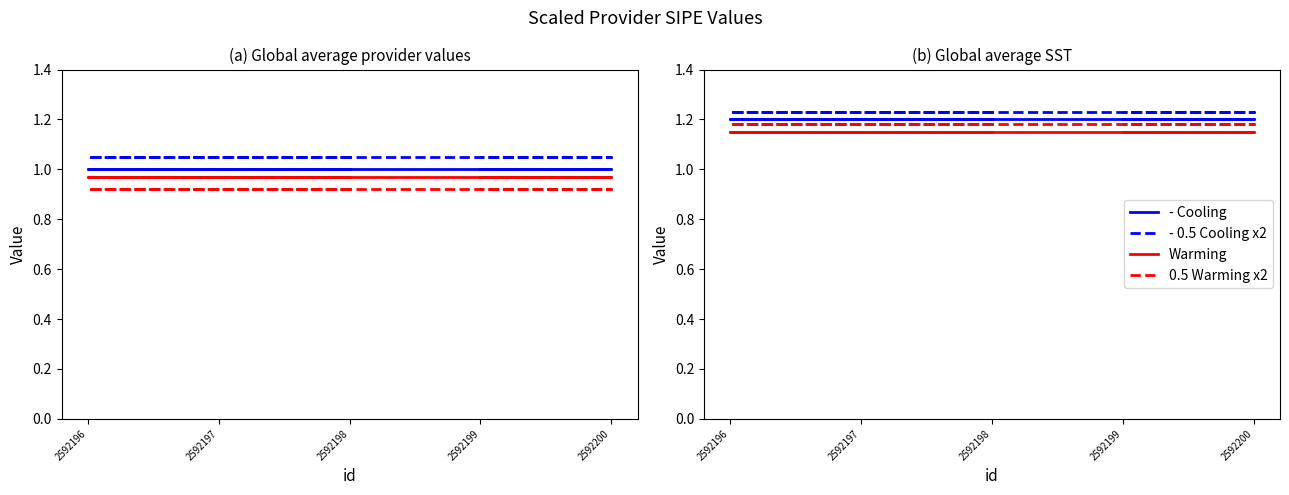

How many lines are shown in the chart?

4